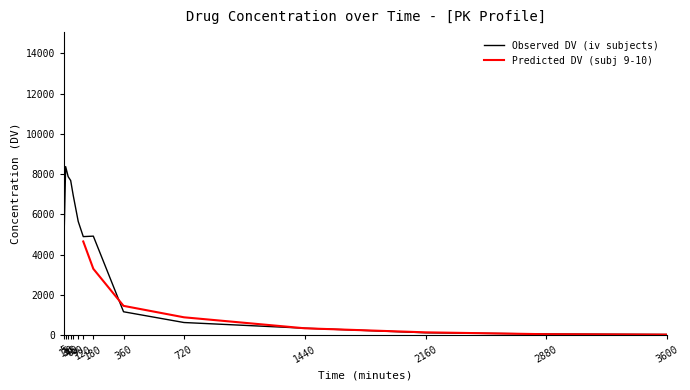

Between 5 and 360, which is larger?

5